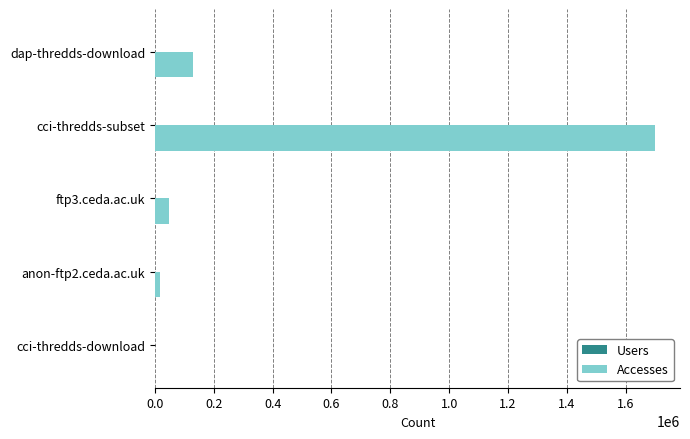

Which series has the largest total across all categories?

Accesses